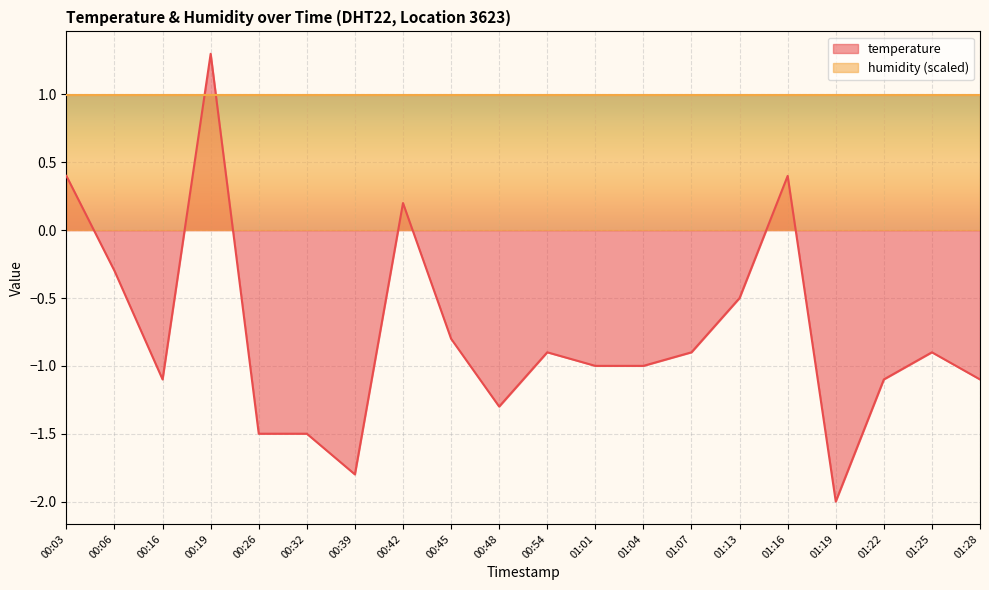

What is the sum of all values?

-15.4